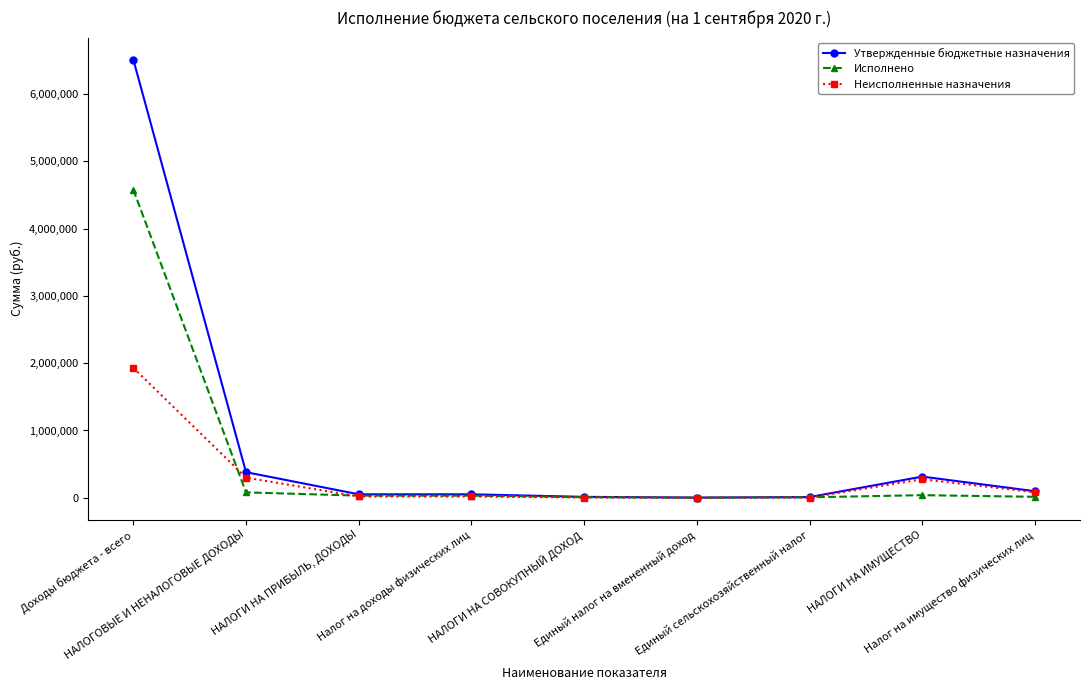

What is the spread (max minus min) of values at НАЛОГИ НА СОВОКУПНЫЙ ДОХОД?

9513.1